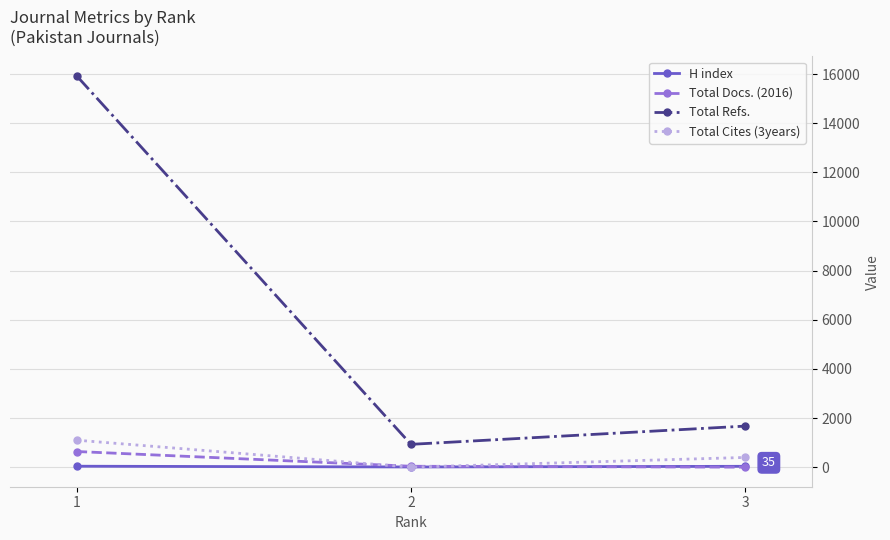

Is it true that Total Docs. (2016) equals 0 at 3?

True